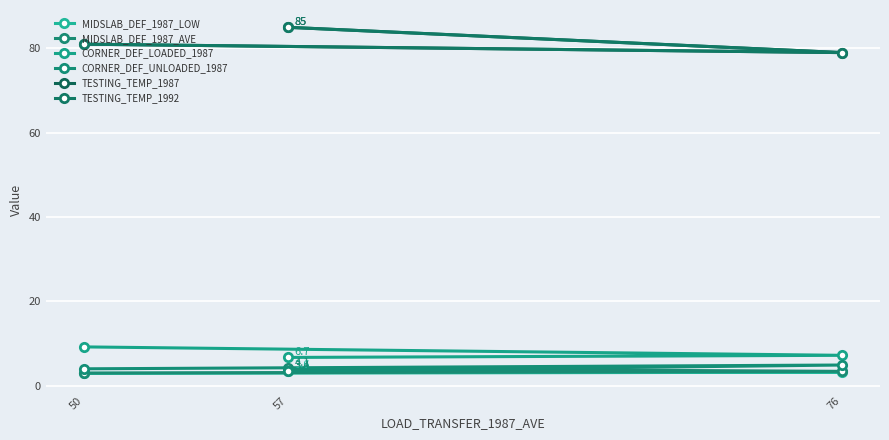

List the series in order of their peak value, highest first.

TESTING_TEMP_1987, TESTING_TEMP_1992, CORNER_DEF_LOADED_1987, CORNER_DEF_UNLOADED_1987, MIDSLAB_DEF_1987_AVE, MIDSLAB_DEF_1987_LOW